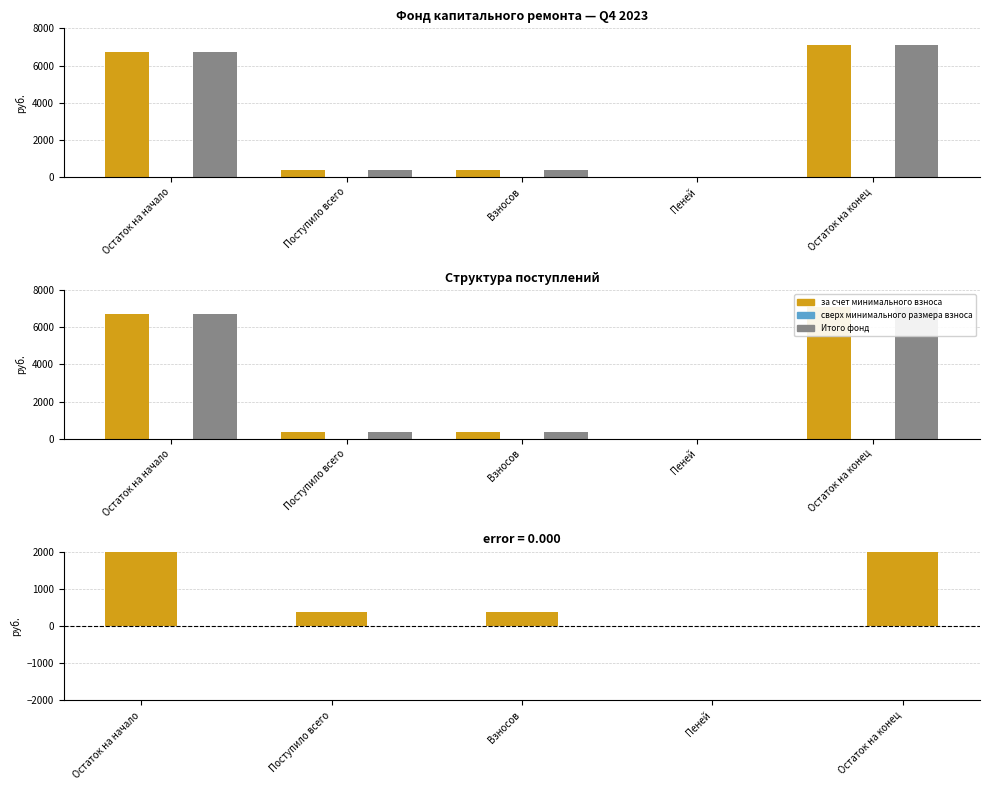

How many values in the за счет минимального взноса series are below 377?

2